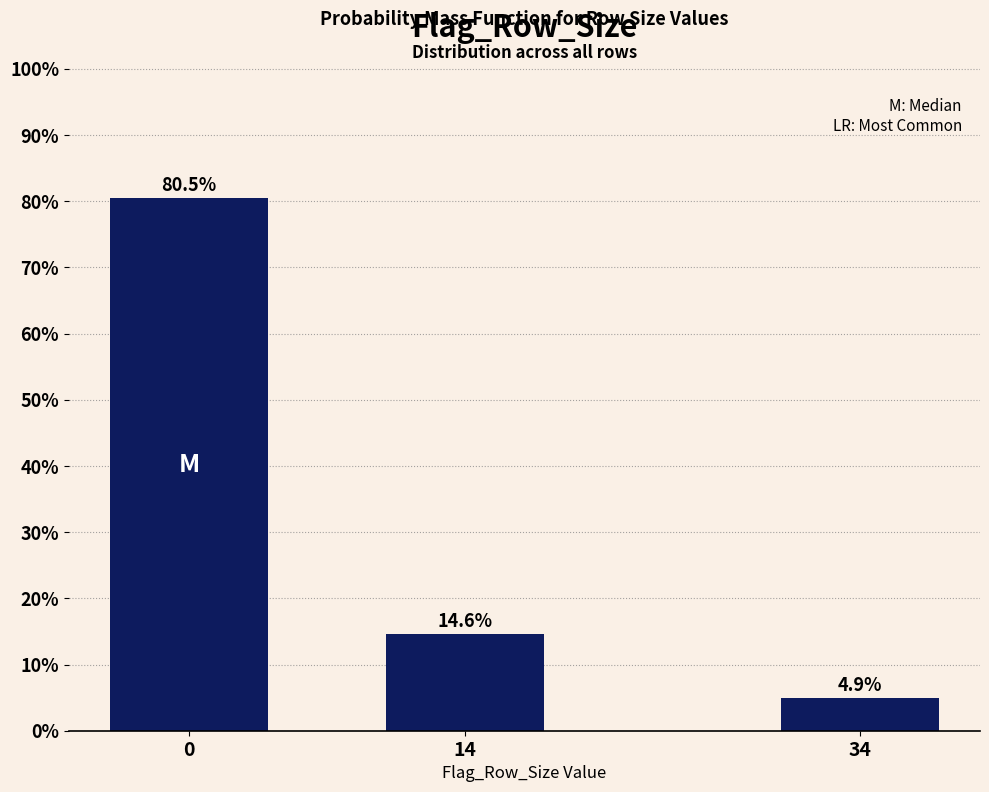

Reading left to right, extract all data points from this chart.

80.5	14.6	4.9